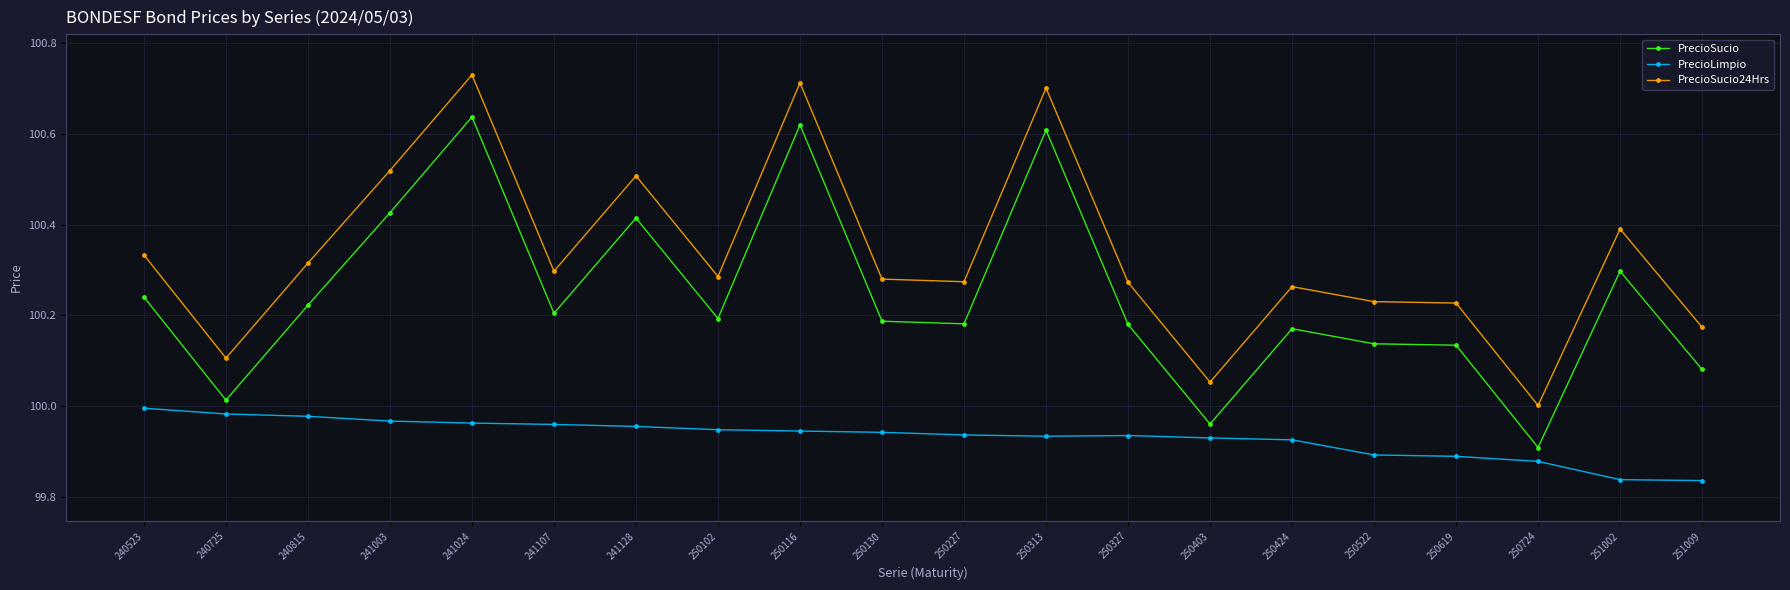

At 241128, list the series in order from largest to smallest.

PrecioSucio24Hrs, PrecioSucio, PrecioLimpio